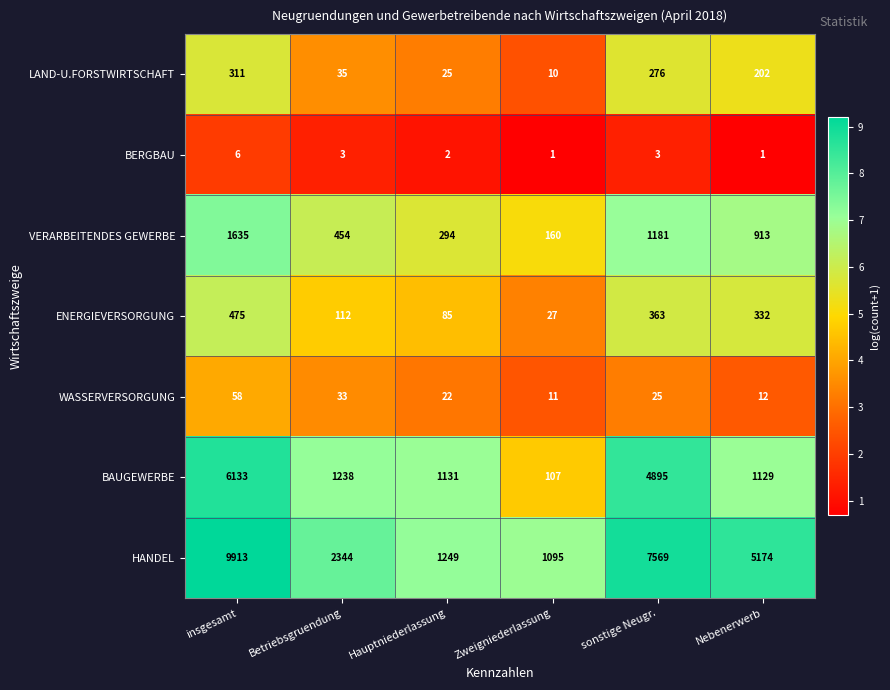

Which label corresponds to the largest value in the chart?

insgesamt